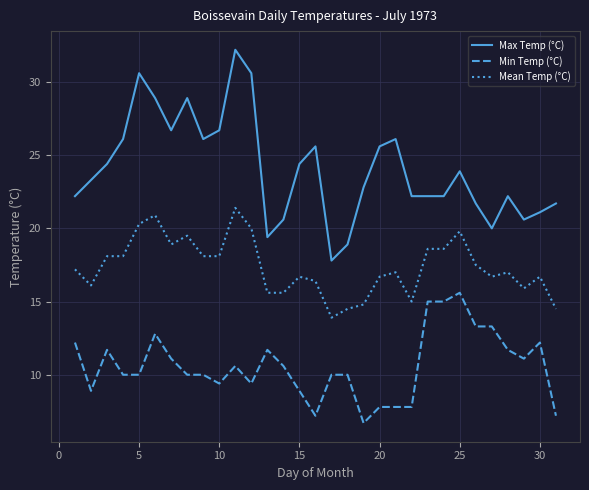

True or false: Min Temp (°C) and Mean Temp (°C) intersect in this chart.

False